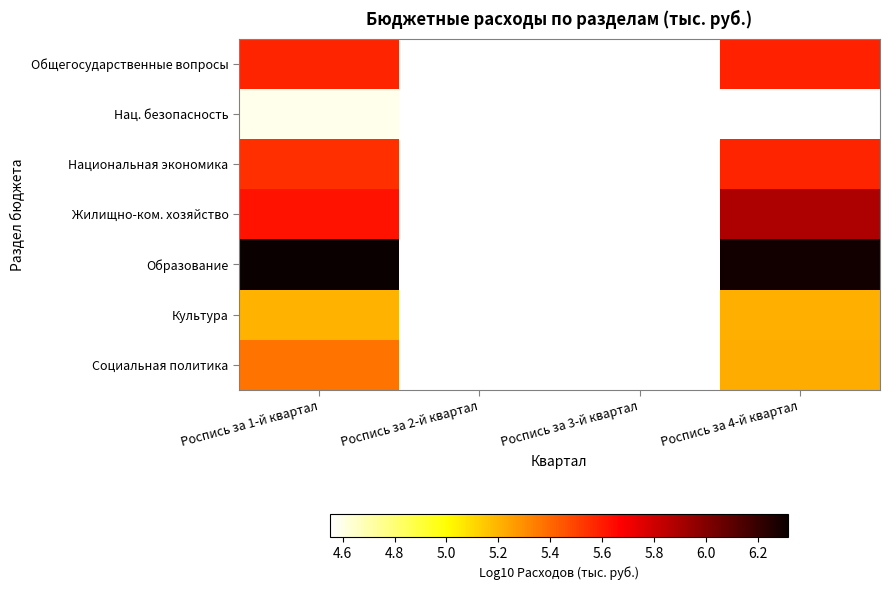

What is the spread (max minus min) of values at Роспись за 4-й квартал?

1.7